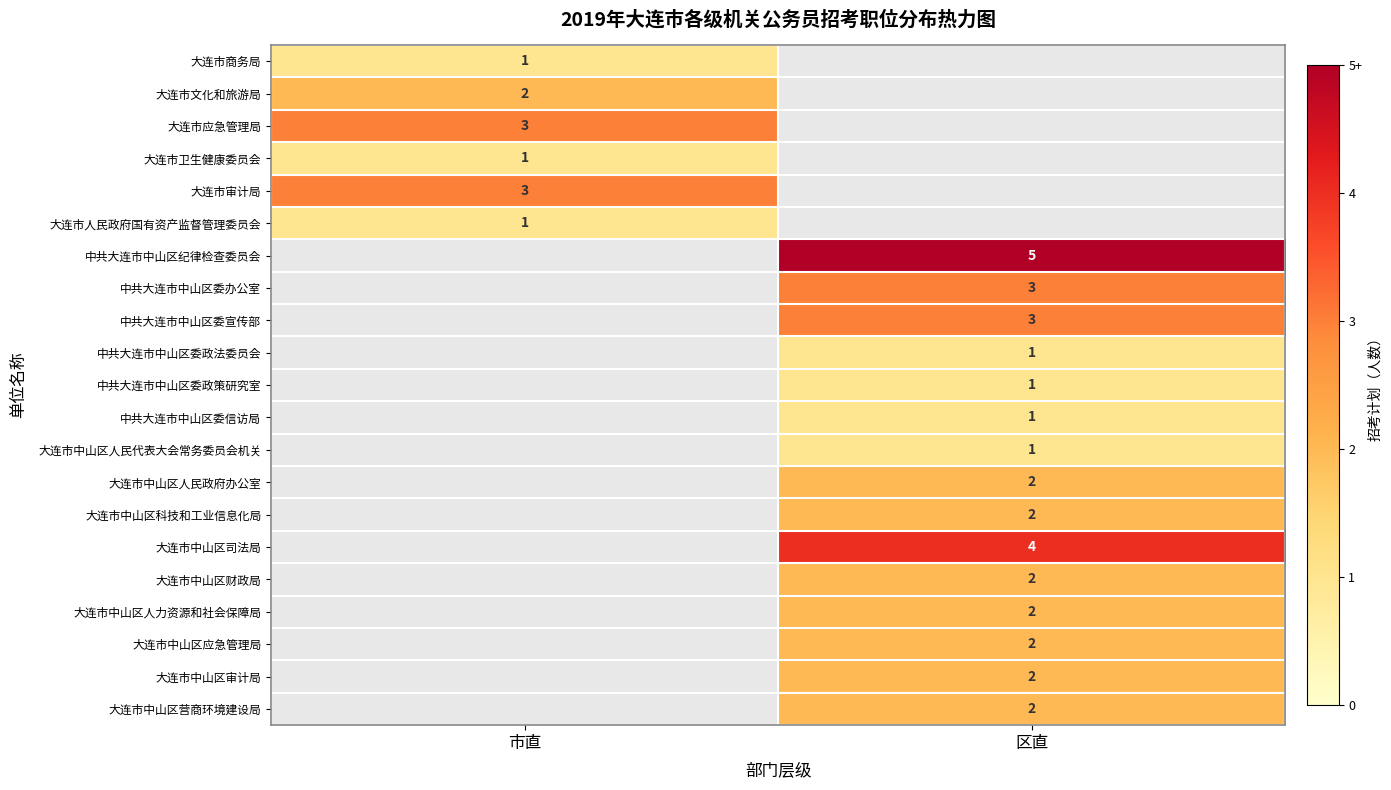

Is it true that 大连市中山区人力资源和社会保障局 equals 4 at 区直?

False